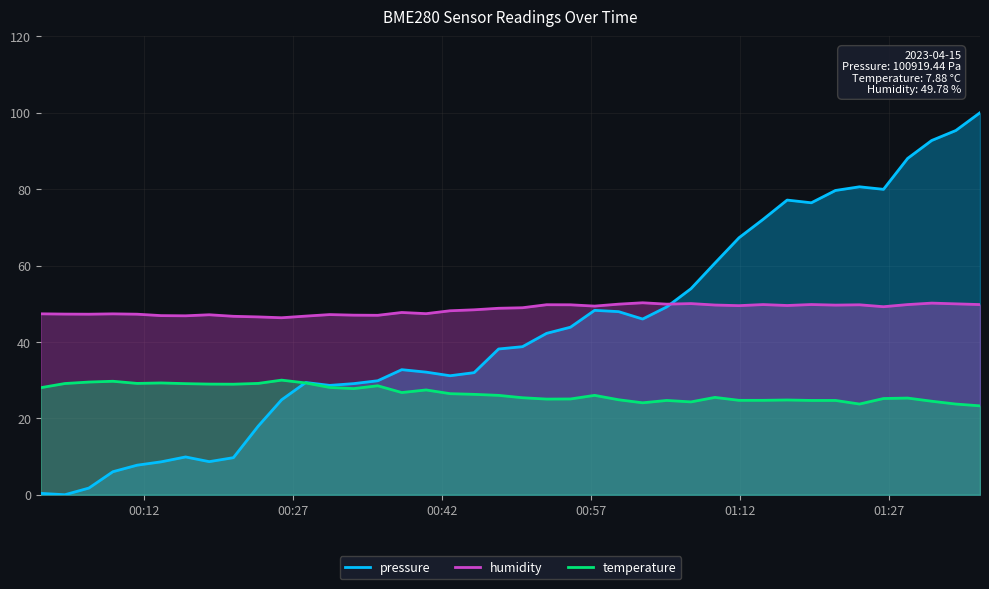

True or false: humidity and temperature intersect in this chart.

False